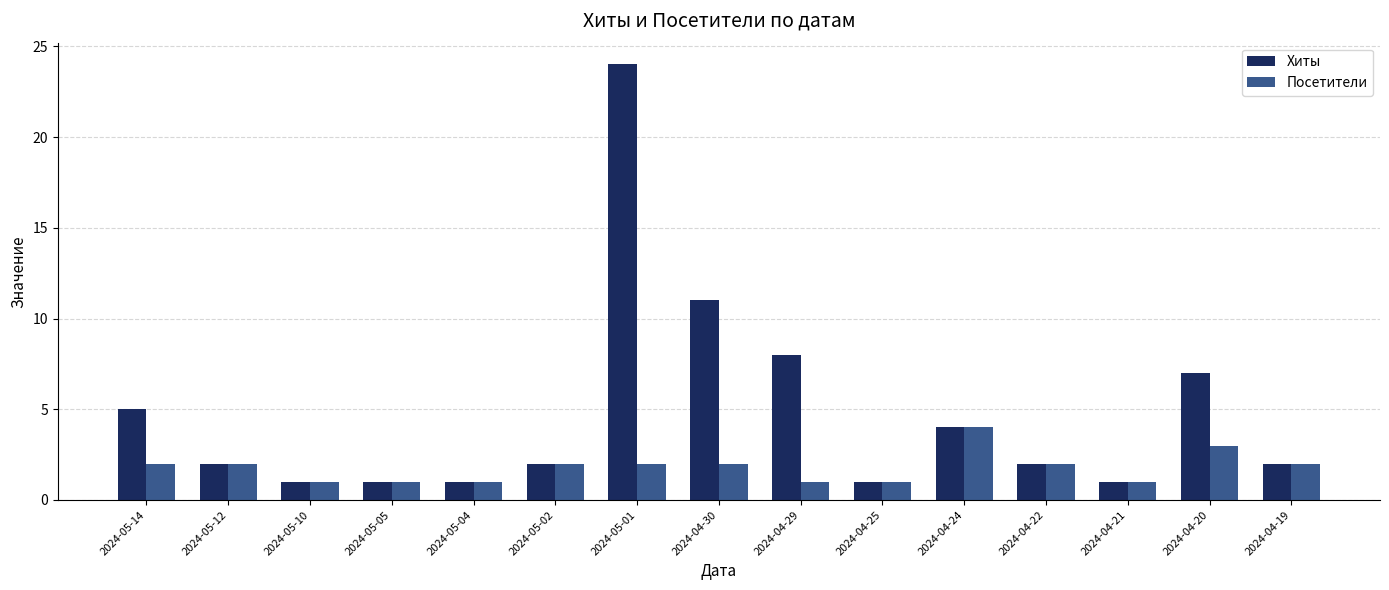

Between 2024-05-14 and 2024-04-30, which series saw the biggest shift?

Хиты